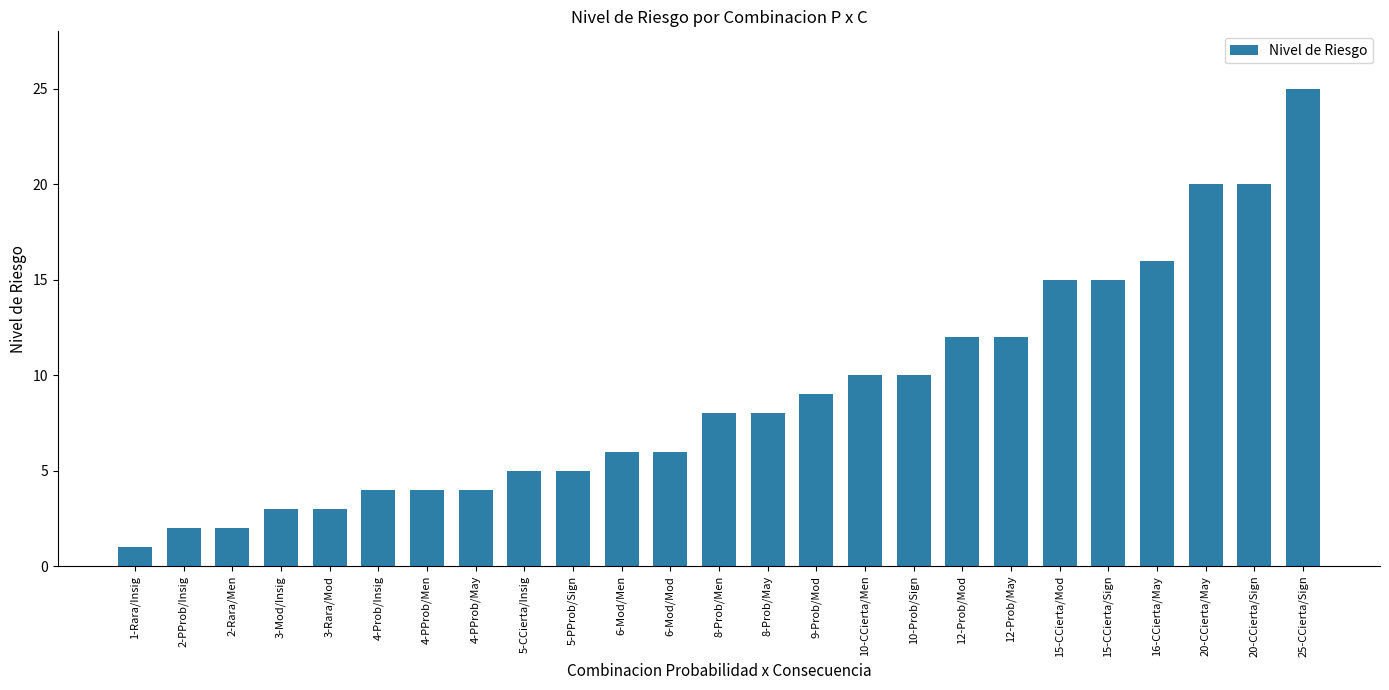

Reading left to right, what are all the values shown in this chart?

1	2	2	3	3	4	4	4	5	5	6	6	8	8	9	10	10	12	12	15	15	16	20	20	25